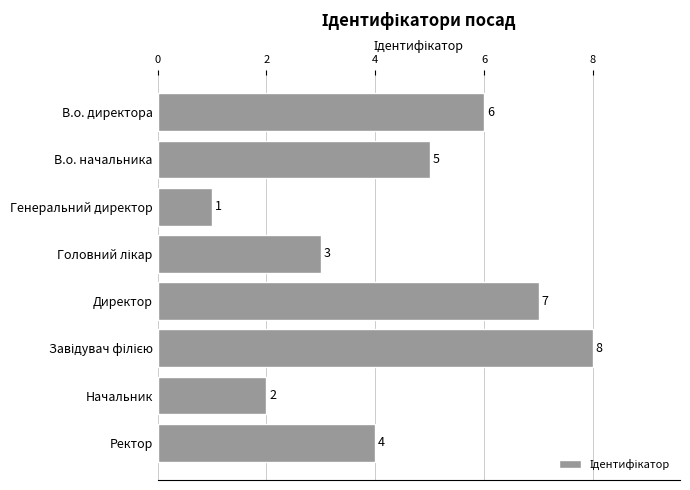

True or false: the data shows 5 at Ректор.

False